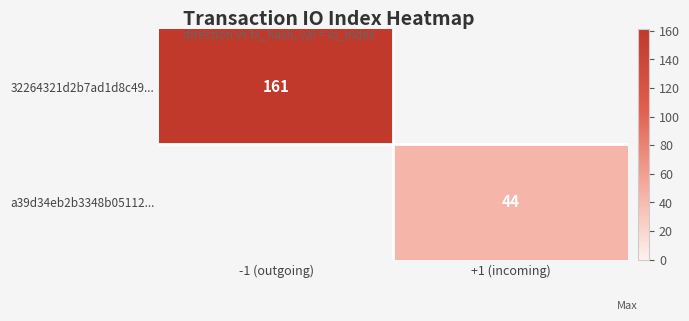

Is the value of a39d34eb2b3348b05112... at +1 (incoming) greater than the value of 32264321d2b7ad1d8c49... at -1 (outgoing)?

No